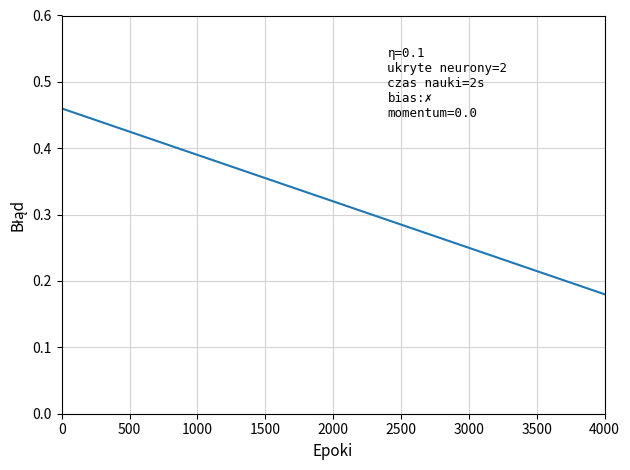

How many lines are shown in the chart?

1